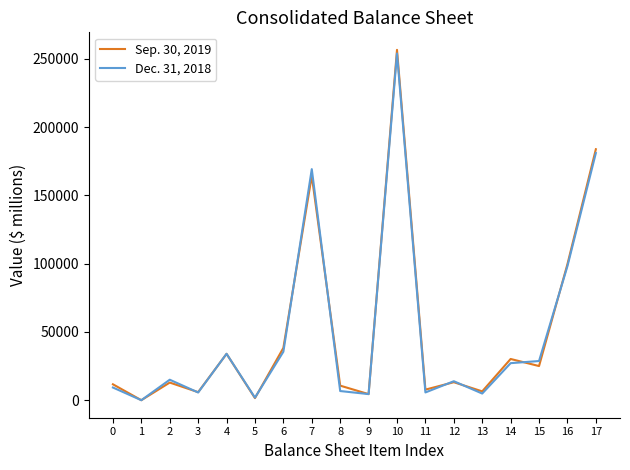

True or false: Dec. 31, 2018 and Sep. 30, 2019 cross at least once.

True